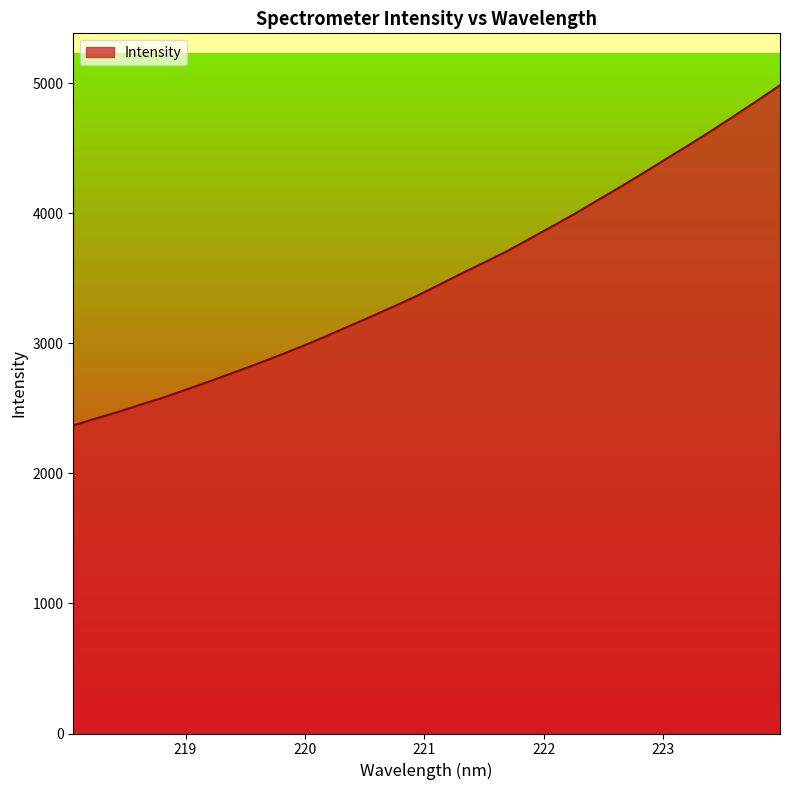

What is the smallest value displayed?

2369.6